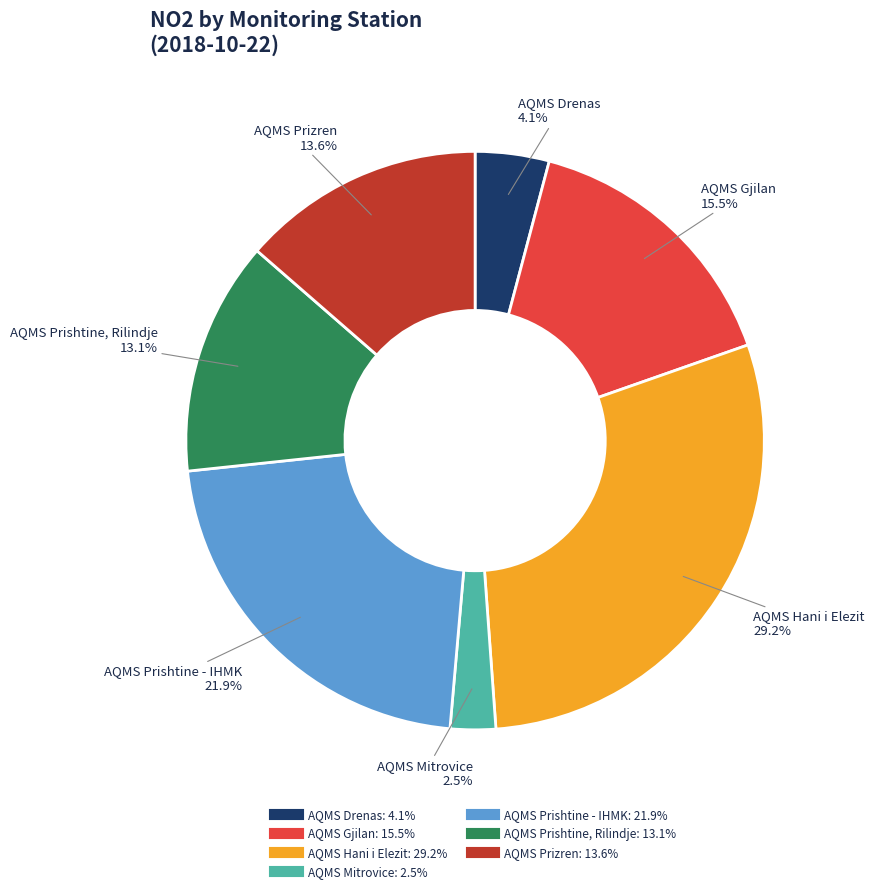

Is the sum of AQMS Gjilan and AQMS Drenas greater than half?

No